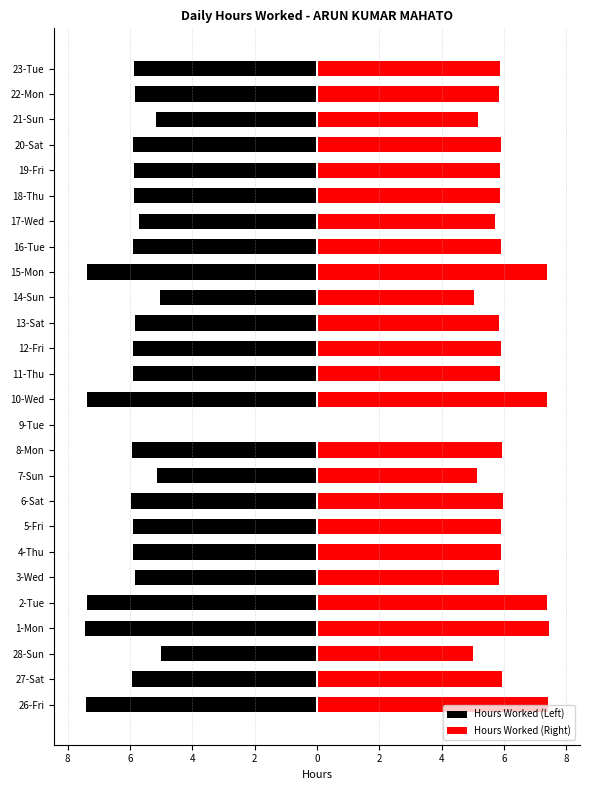

How many data points in Hours Worked (Right) are above 5?

25